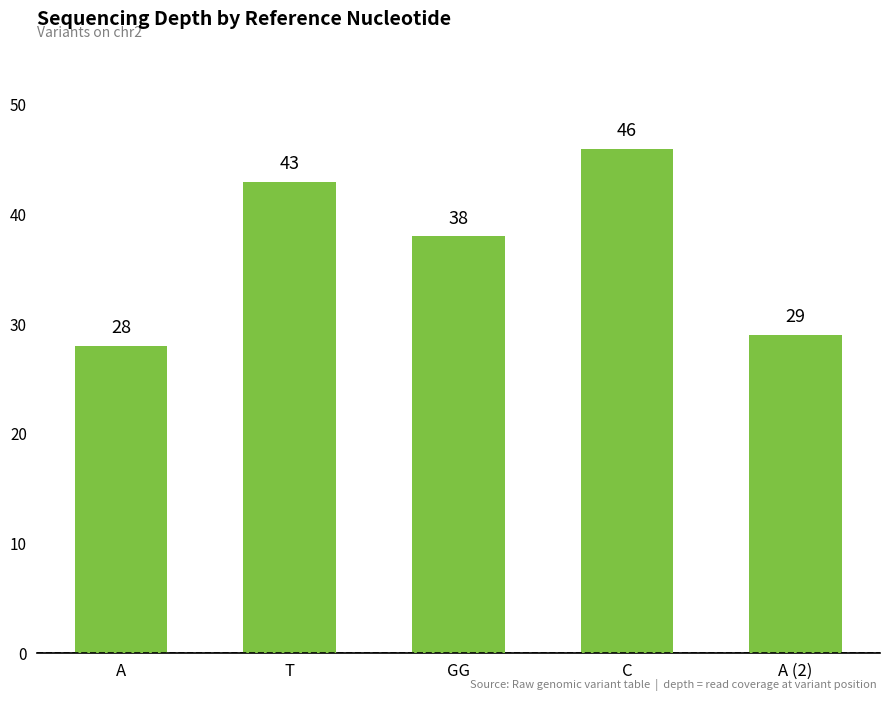

What is the value of the 3rd bar from the left?

38